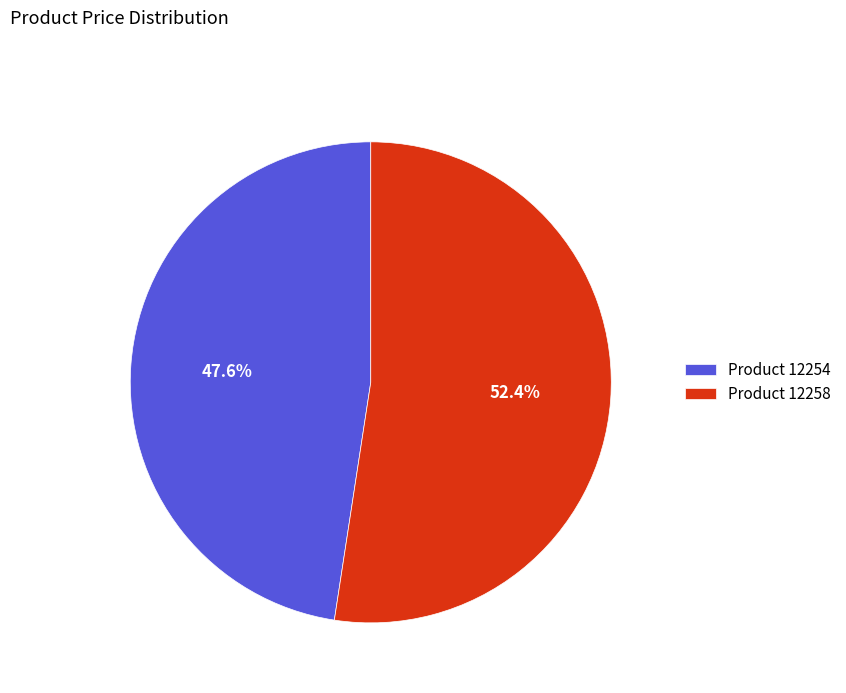

Does Product 12254 account for over 50% of the chart?

No